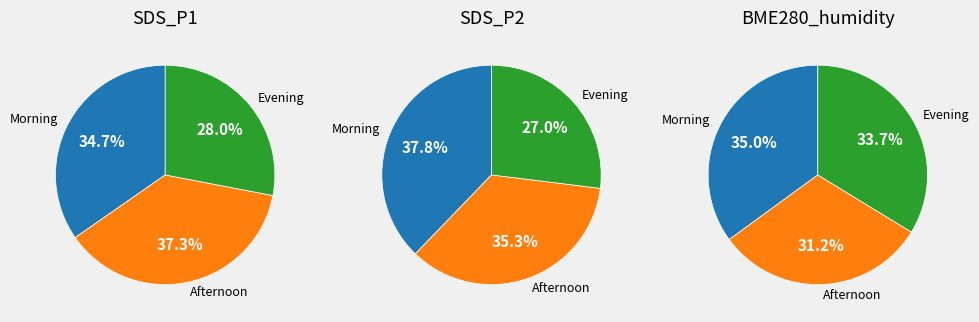

Does 8 represent more than half of the total?

No